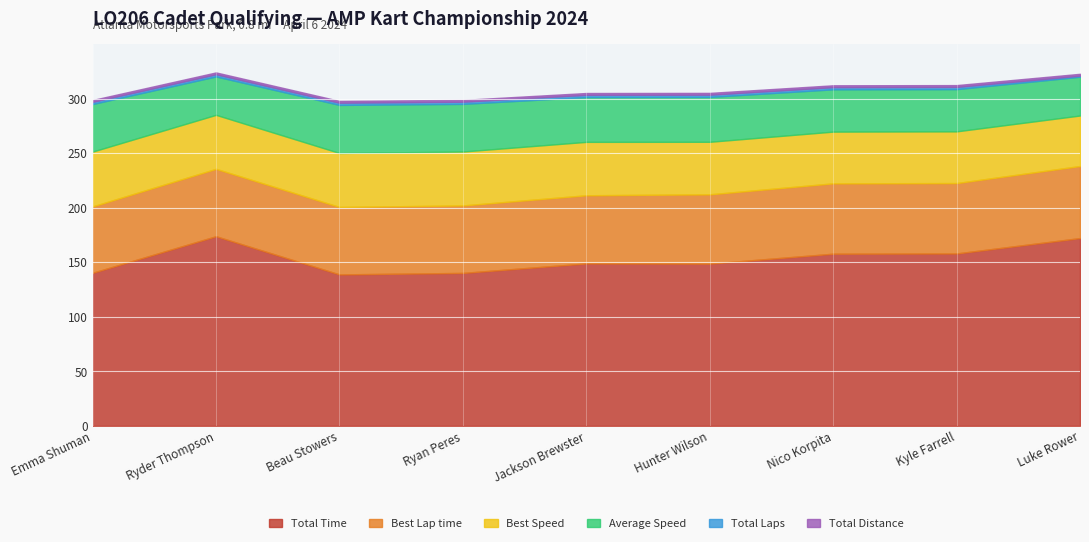

How many values in the Best Lap time series exceed 62?

5